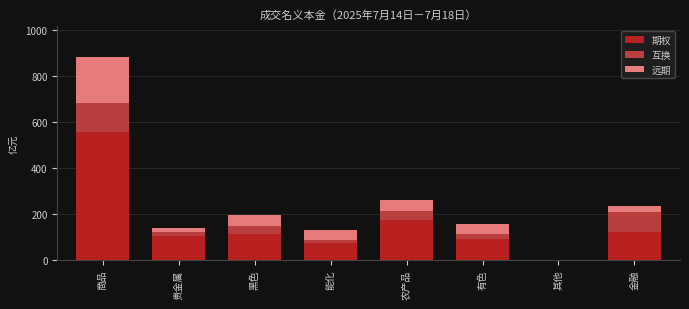

Reading left to right, transcribe the values for 期权.

商品=556.6	贵金属=102.6	黑色=112.8	能化=75.8	农产品=172.6	有色=92.5	其他=0.3	金融=123.0